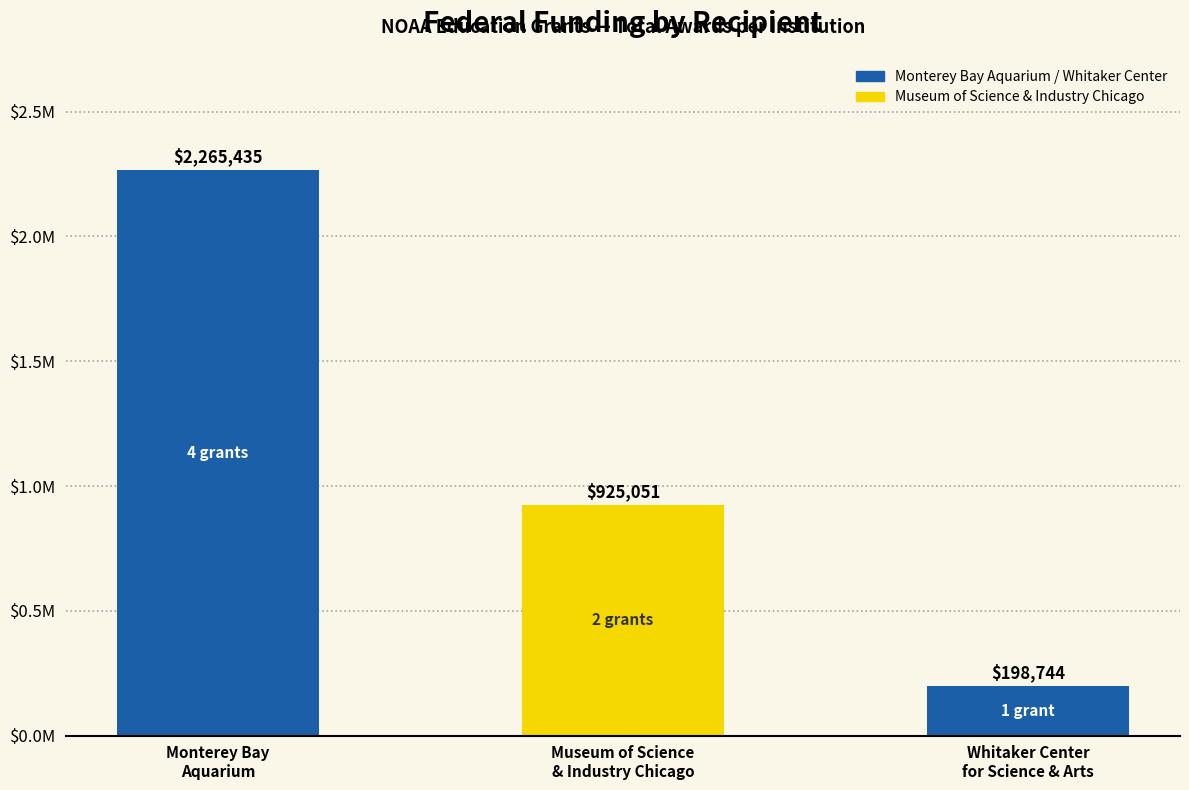

How many bars are there in total?

3